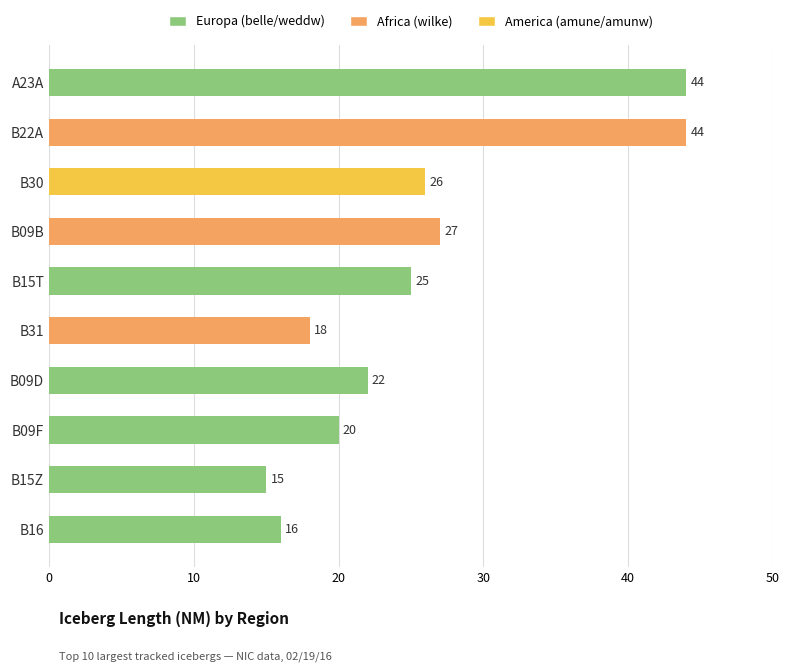

The value at B22A is 44. True or false?

True